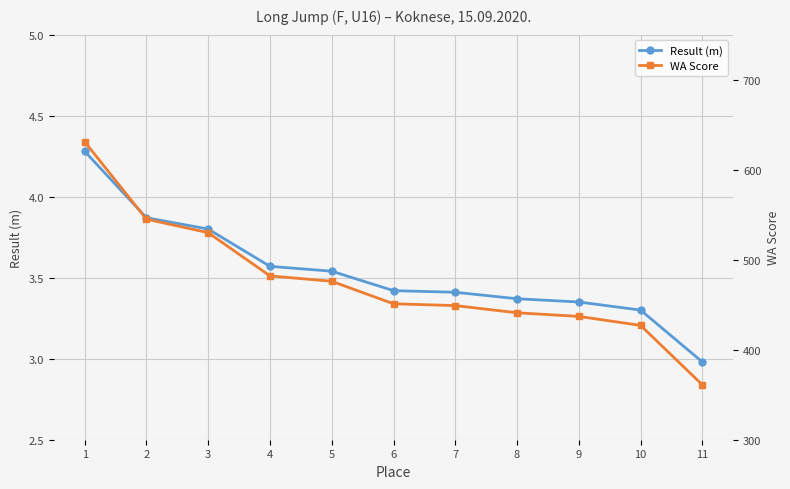

At how many categories does at least one series exceed 46?

11